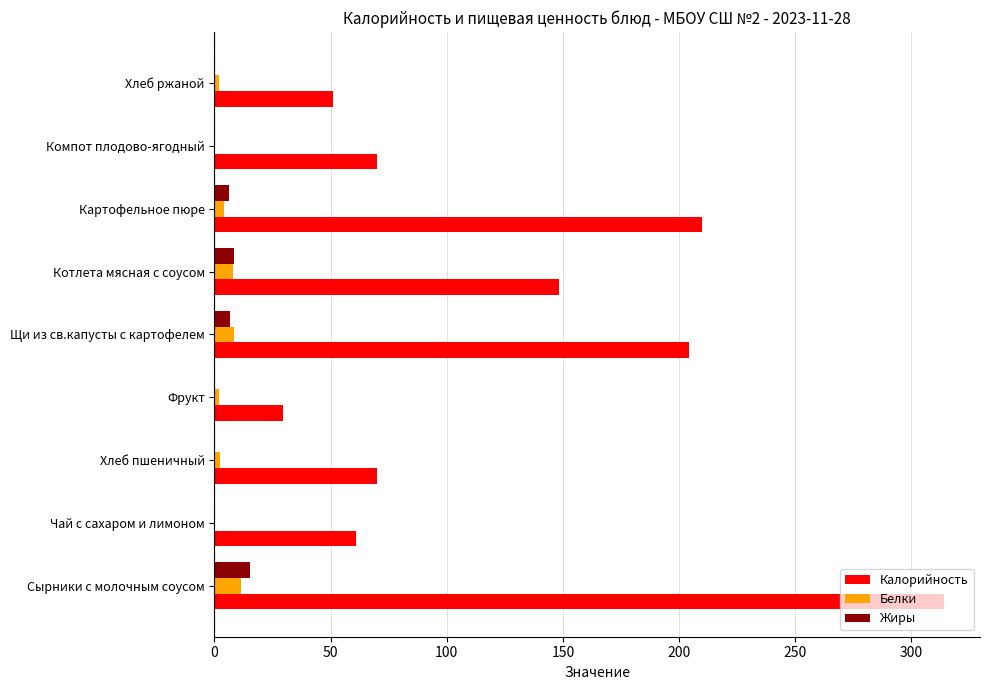

What is the highest value of the Калорийность series?

313.9